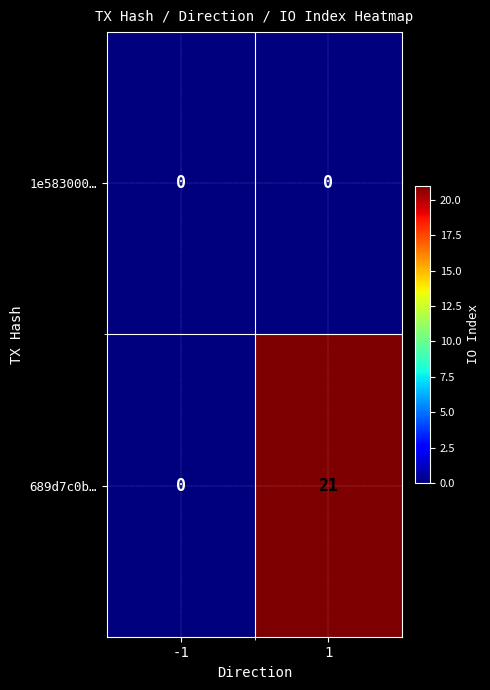

What is the total value across all series at 1?

21